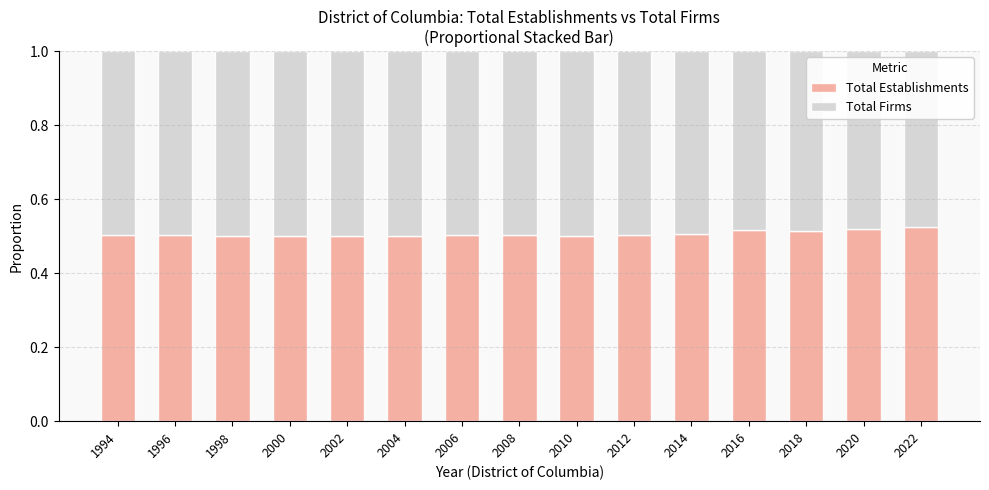

Is it true that Total Establishments equals 0.1 at 2010?

False